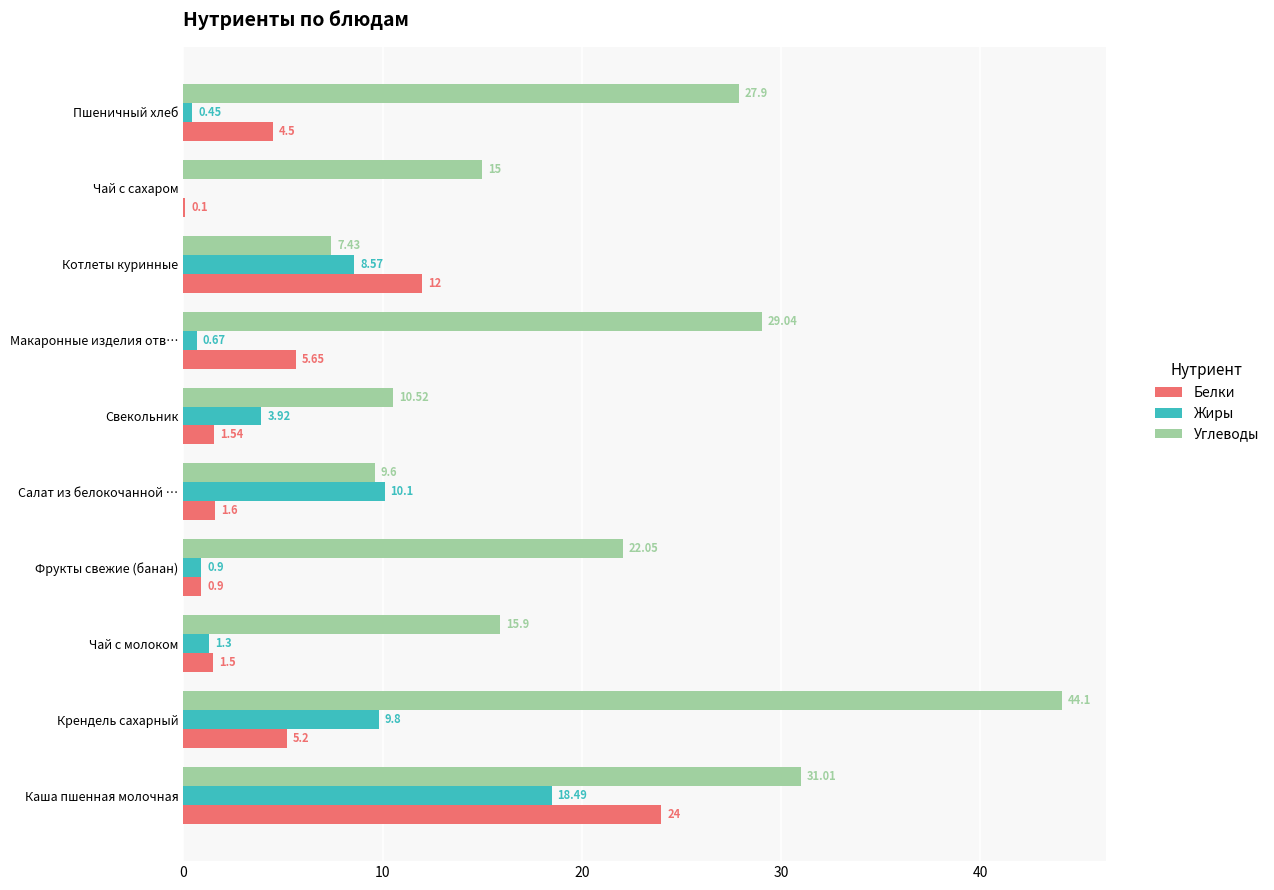

Which label corresponds to the largest value in the chart?

Крендель сахарный